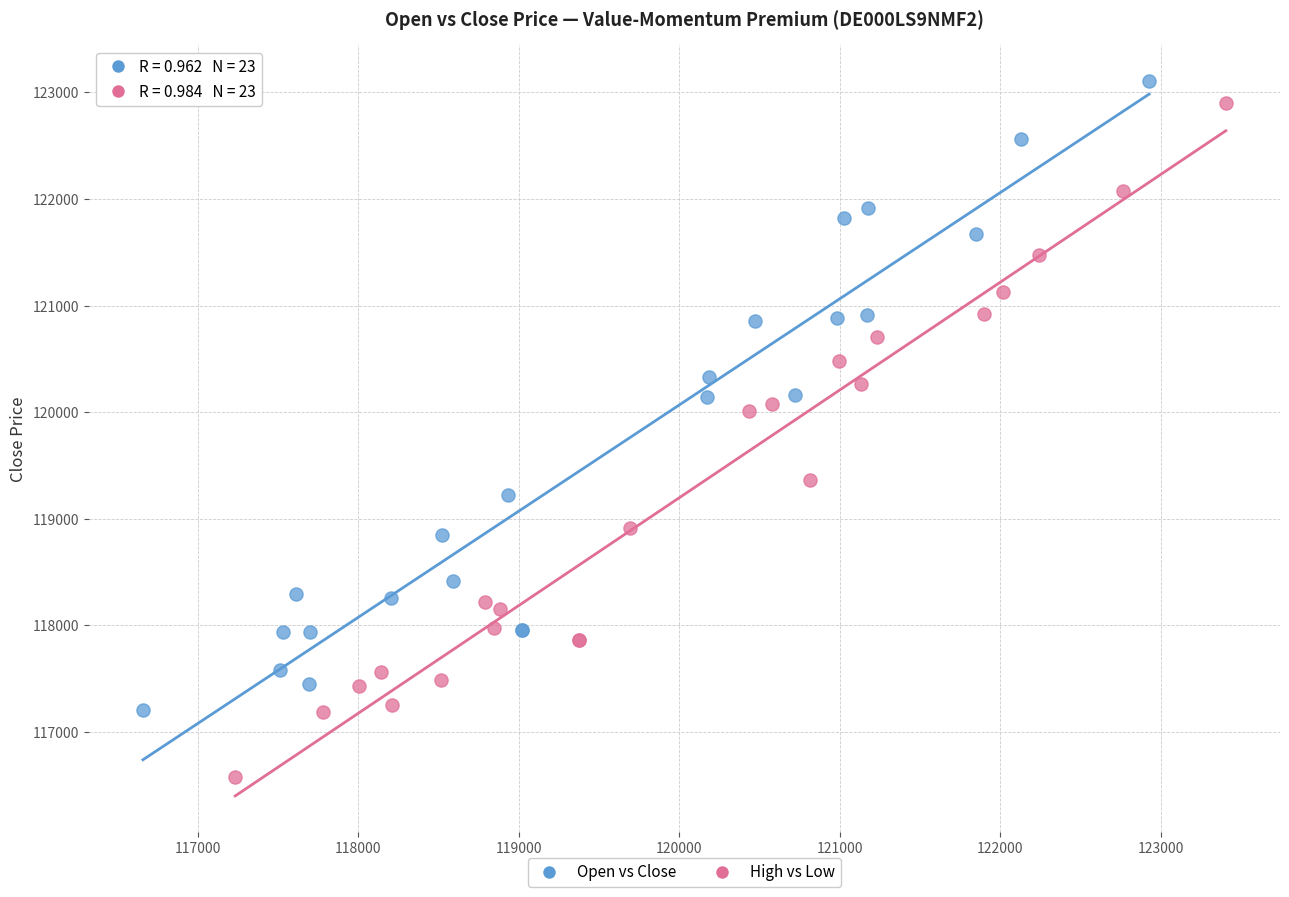

Which series has the widest spread of Y values?

High vs Low